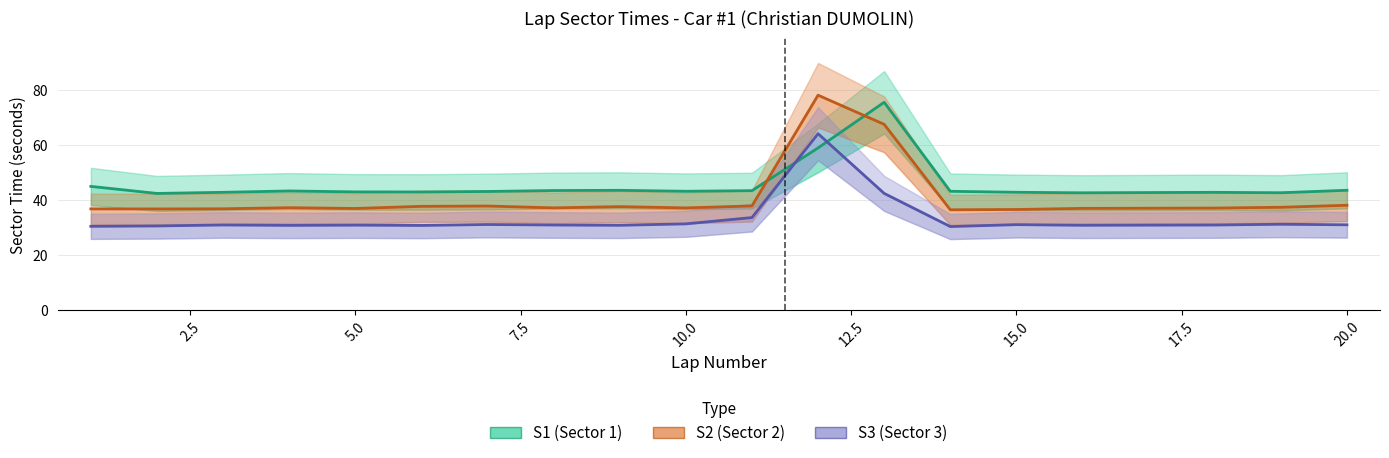

What are all the series names shown in the legend?

S1, S2, S3